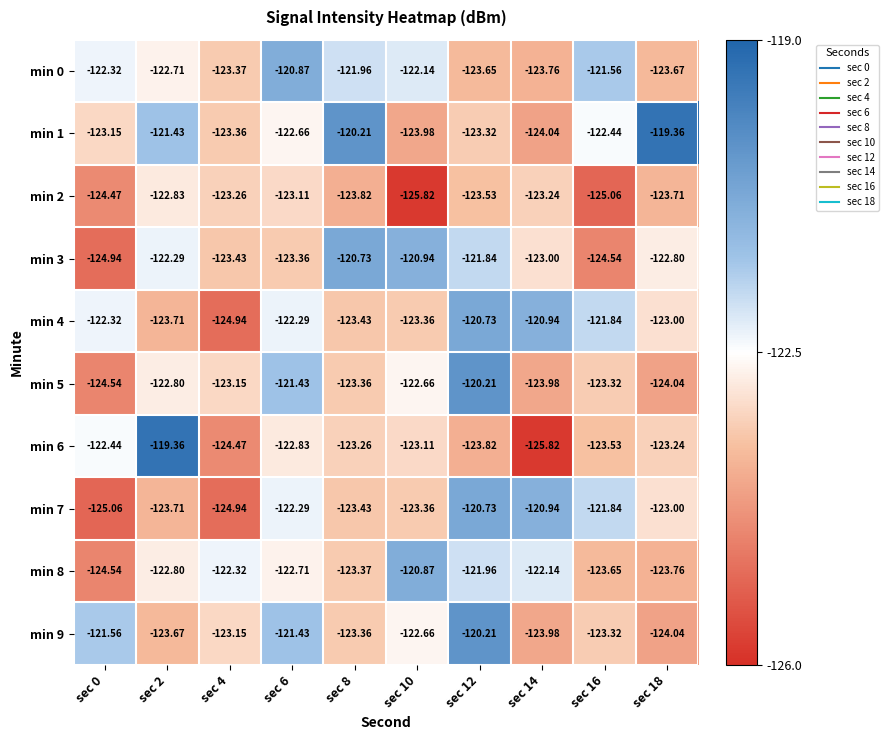

Is the value of min 1 at sec 16 greater than the value of min 3 at sec 2?

No